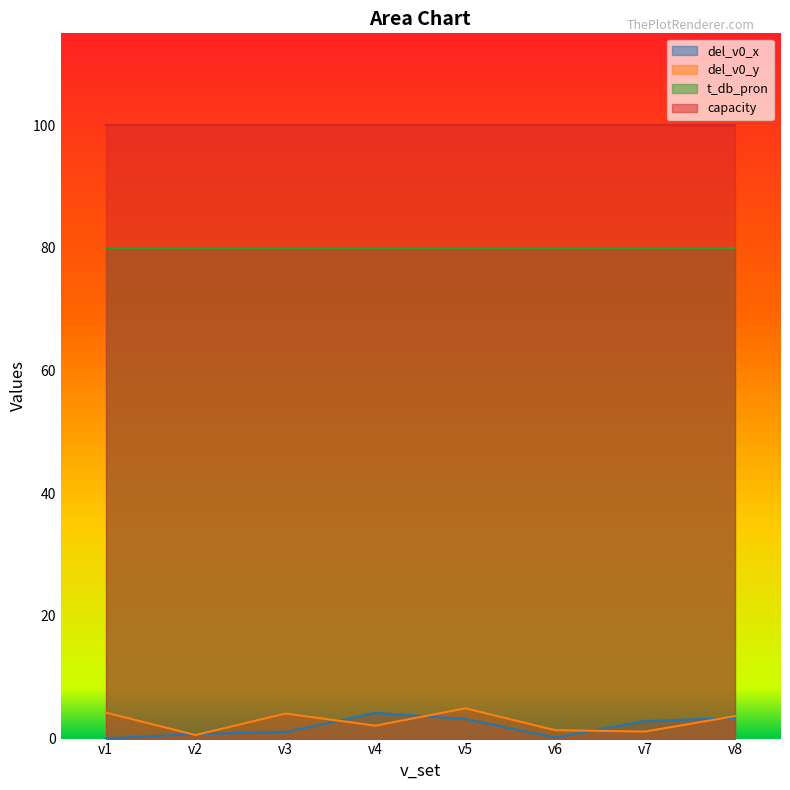

Is the value of del_v0_y at v3 greater than the value of t_db_pron at v6?

No